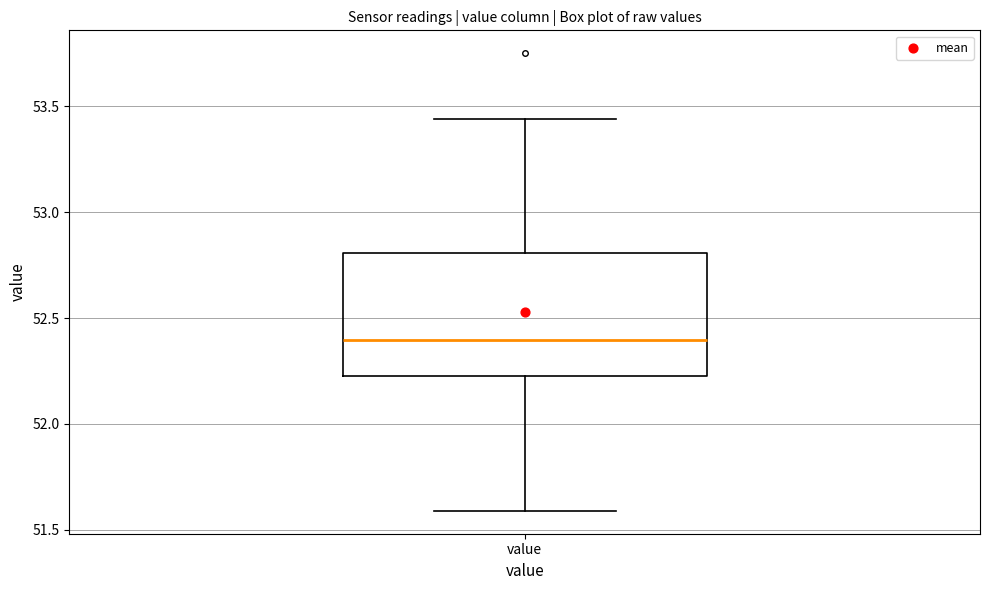

Transcribe this box plot: give where the median line is, the range the box spans, and where the two whiskers end, as read against the y-axis. The values are not printed on the chart, so give them approximately, as read against the axis.

median 52.40, box 52.25 to 52.80, whiskers 51.60 to 53.45